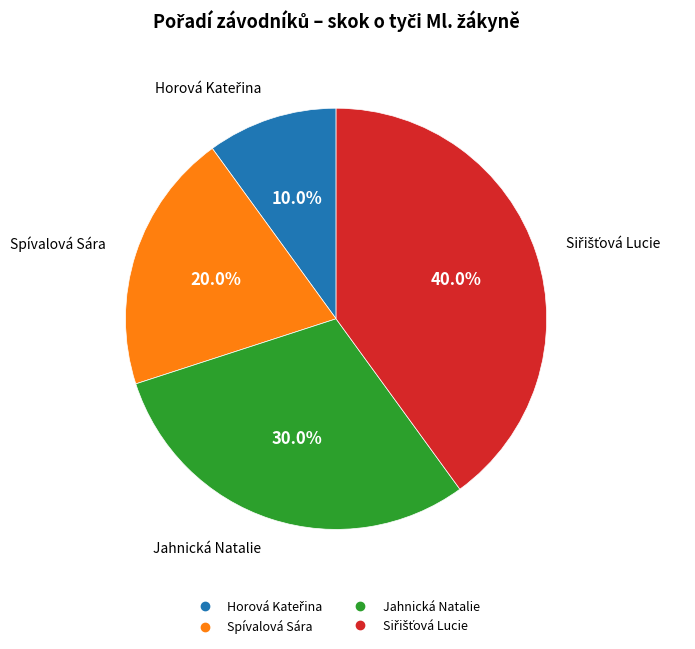

Is it true that Jahnická Natalie is 17% of the pie?

False